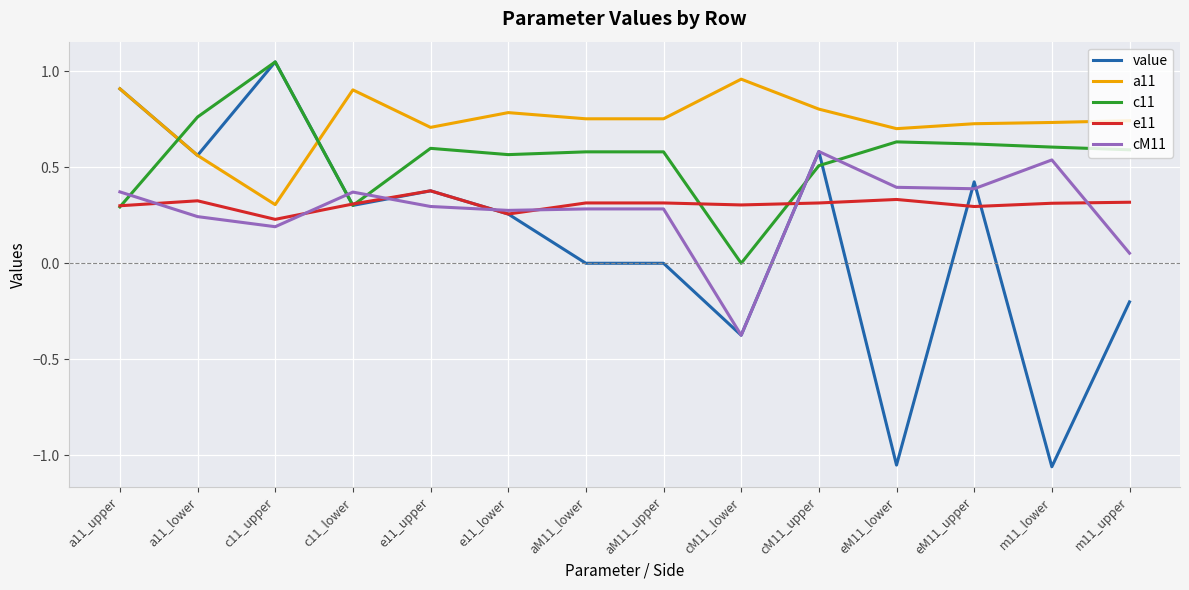

Where do a11 and c11 first cross each other?

a11_upper and a11_lower